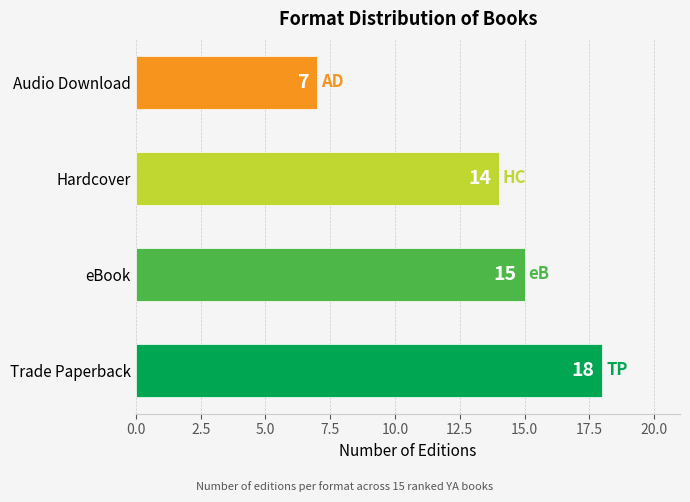

What is the smallest value displayed?

7